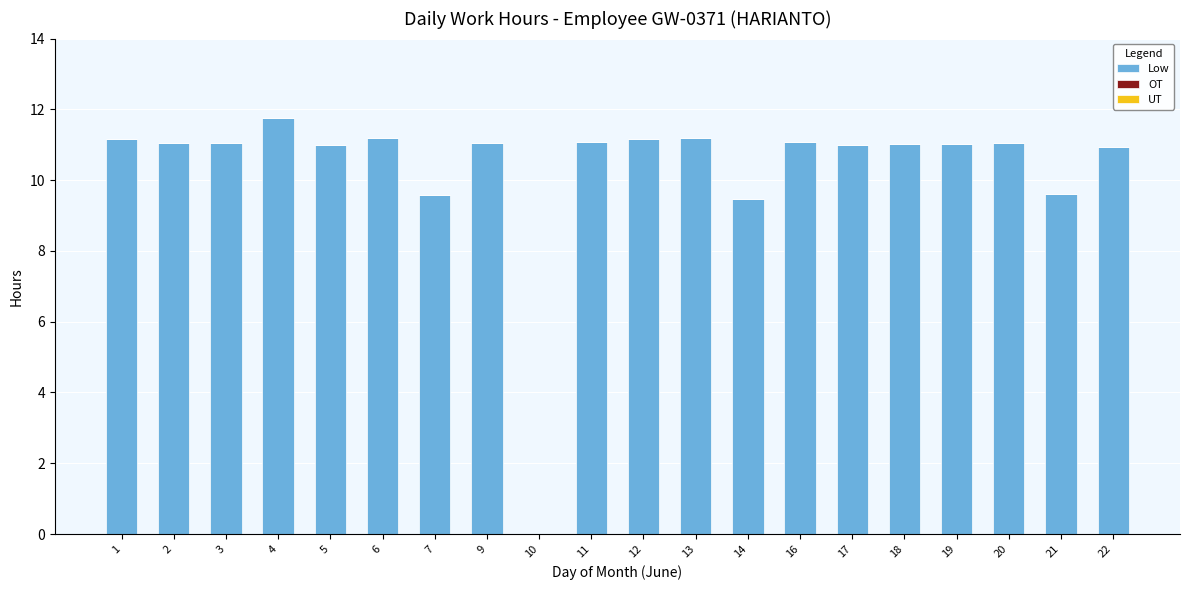

Approximately how many times larger is the value at 13 compared to 16?

1.0